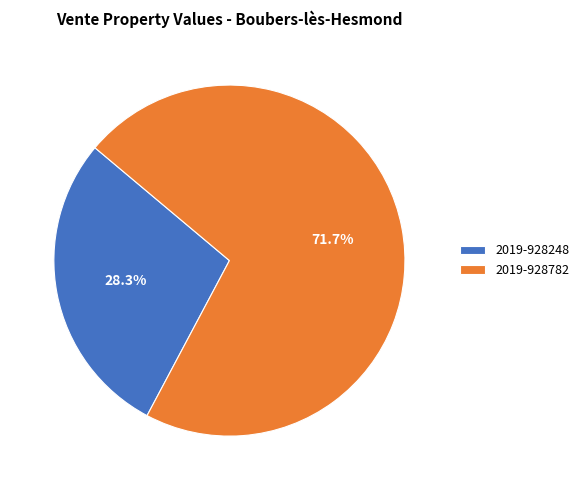

Is it true that 2019-928782 is 72% of the pie?

True